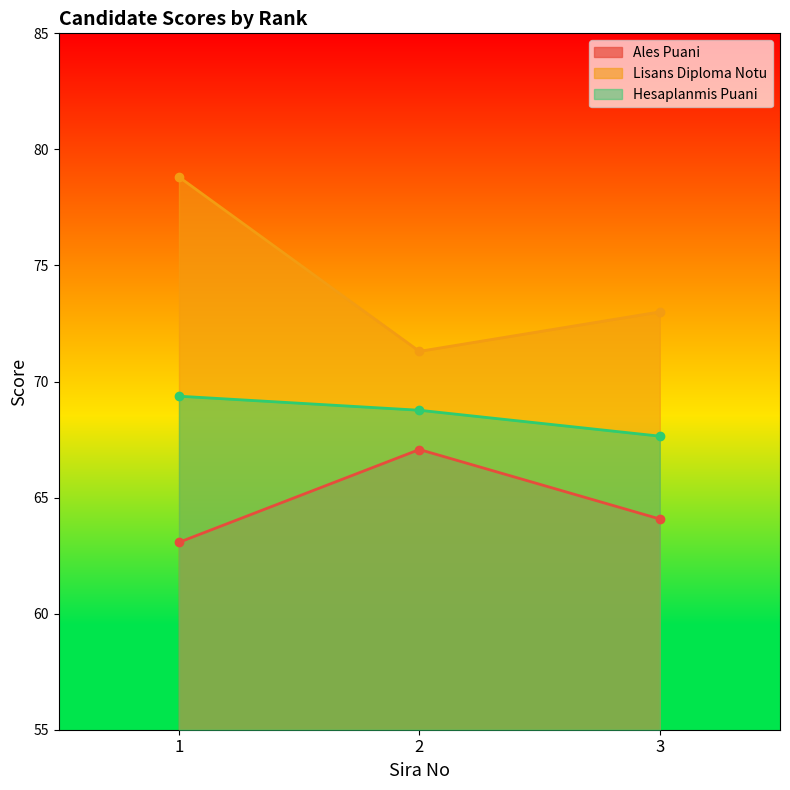

What are all the series names shown in the legend?

Ales Puani, Lisans Diploma Notu, Hesaplanmis Puani